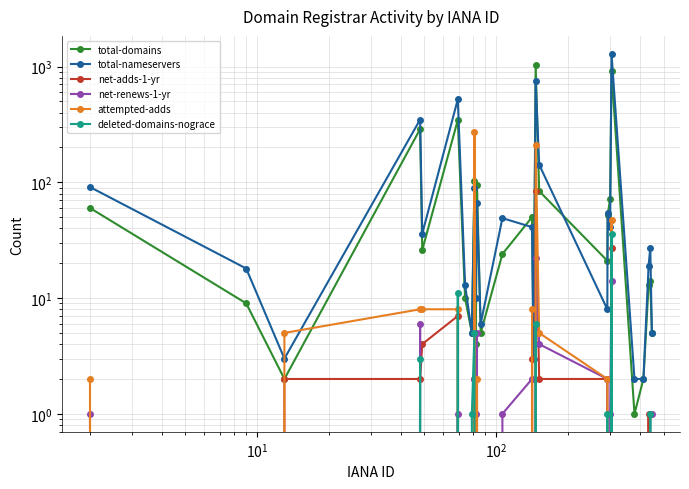

After their last crossing, which series has the higher values: net-adds-1-yr or net-renews-1-yr?

net-renews-1-yr